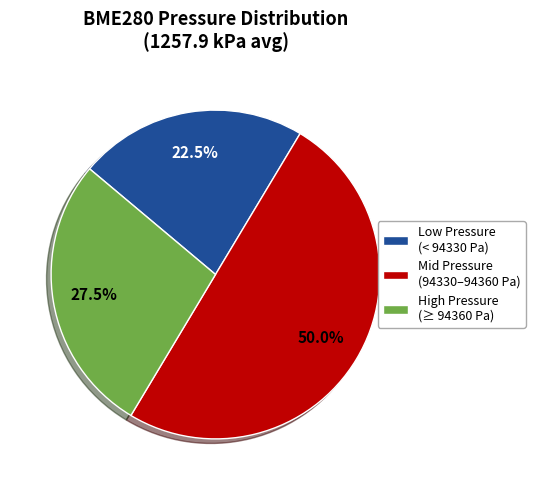

What portion of the pie excludes Low Pressure (< 94330 Pa)?

77.5%